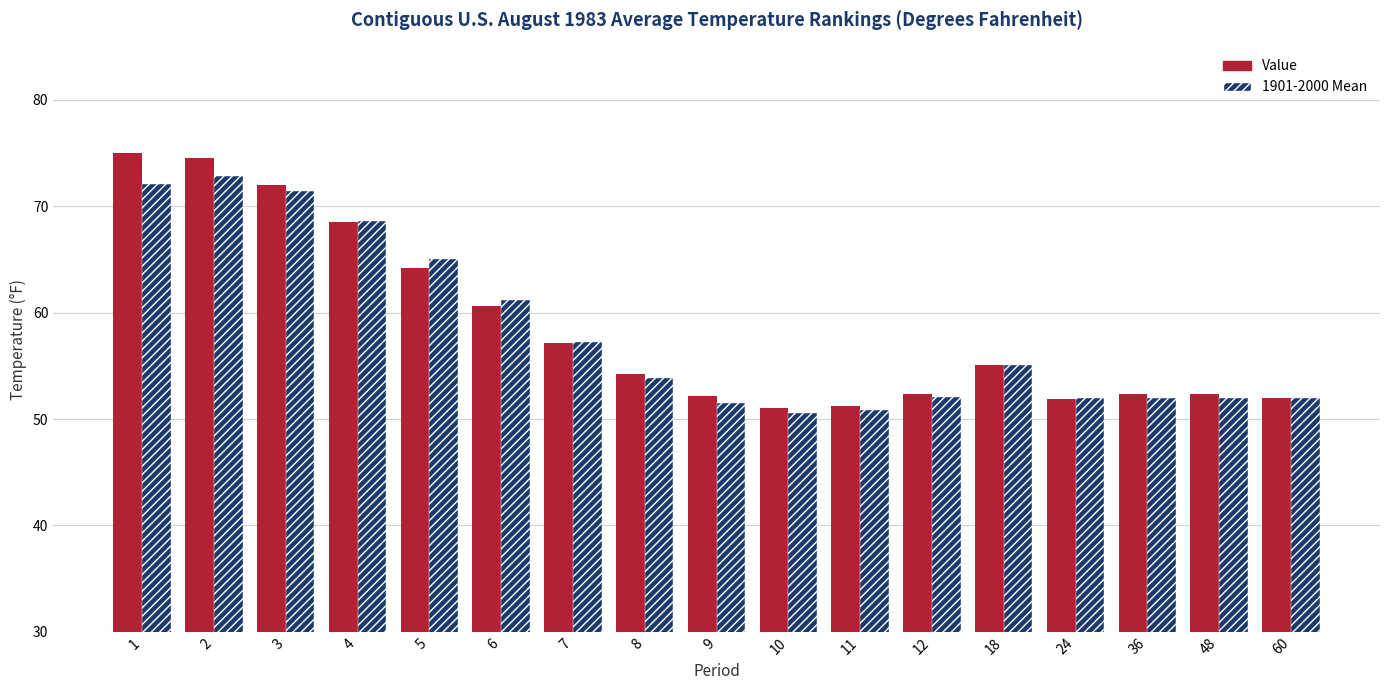

The 1901-2000 Mean series shows 80.2 at 9. True or false?

False